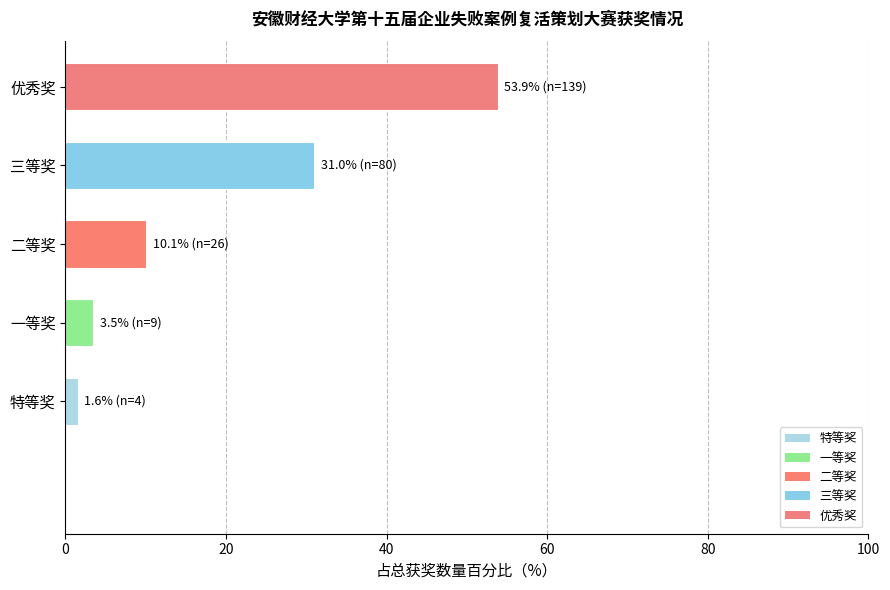

How many data points does each series have?

5